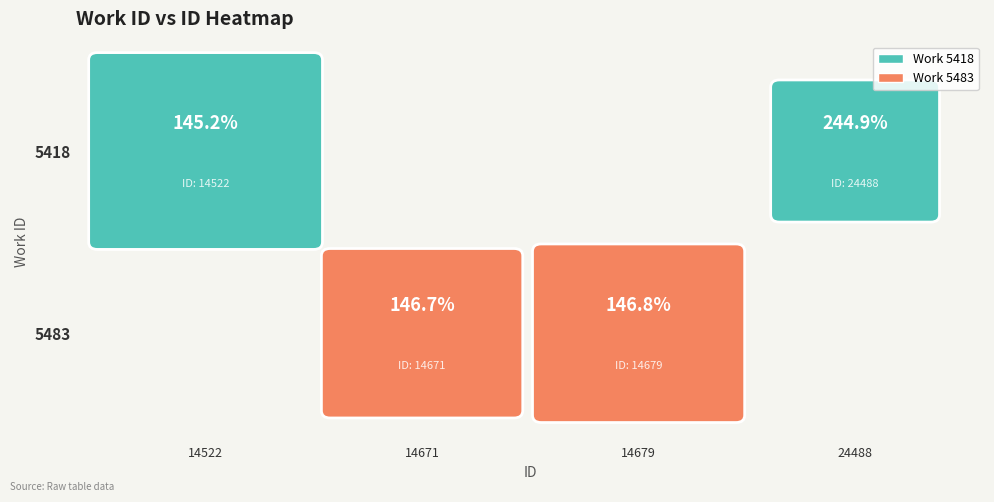

Which series has the largest total across all categories?

5418